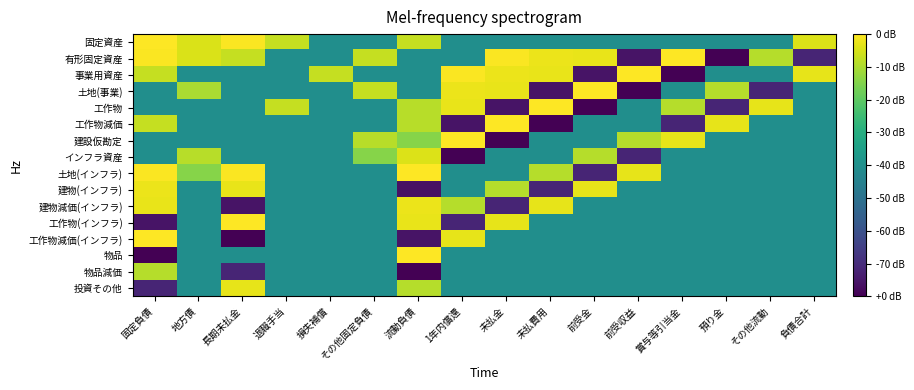

Between その他固定負債 and 預り金, which is larger?

その他固定負債